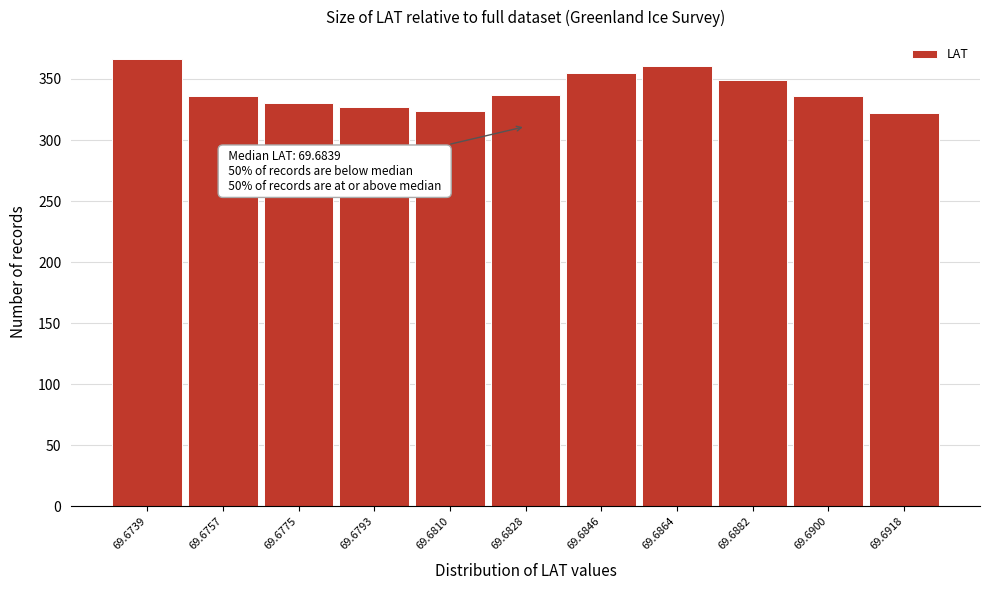

What is the minimum value shown in the chart?

322